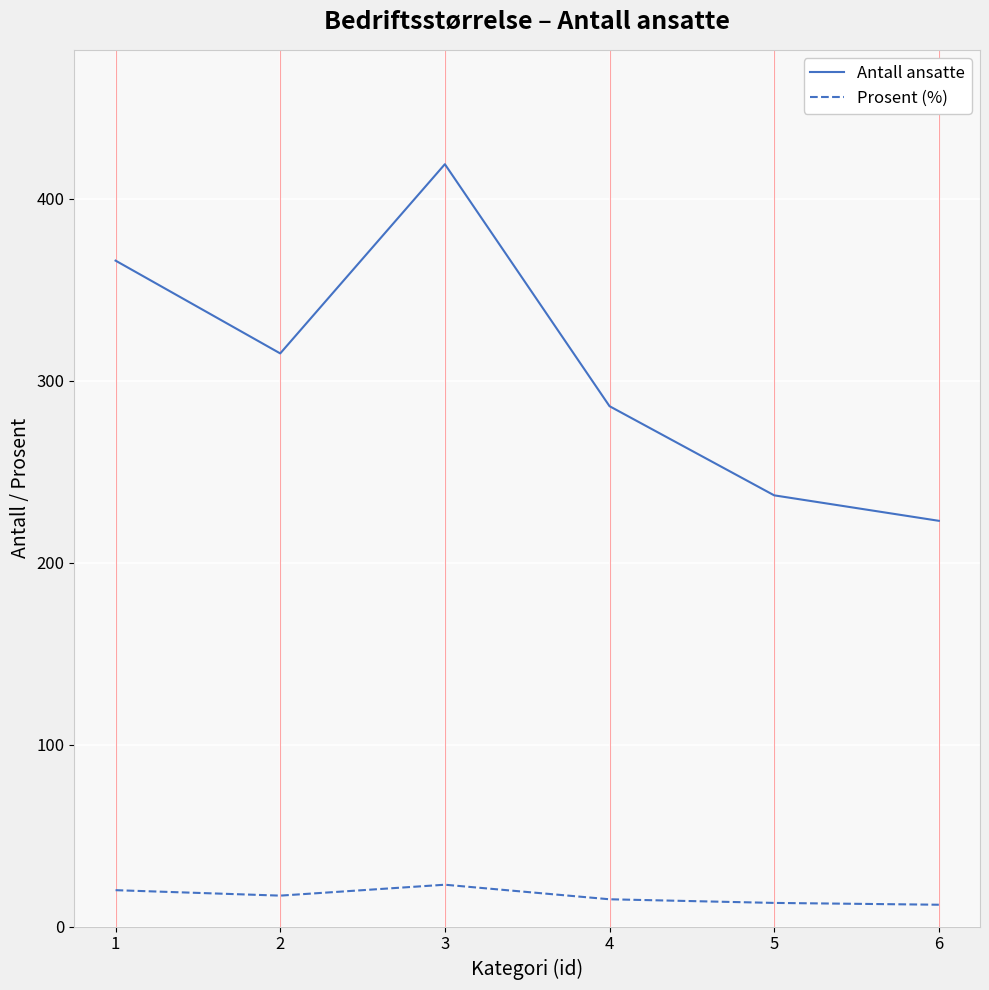

What is the total value across all series at 4?

301